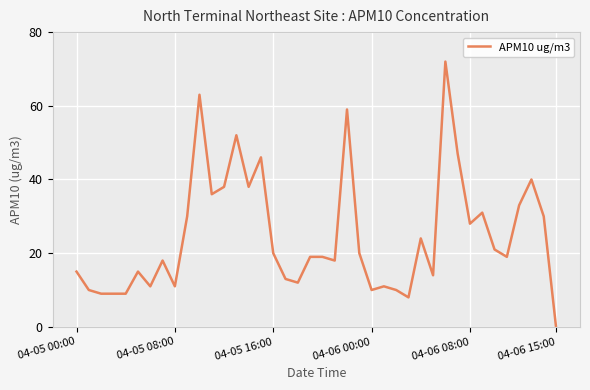

What is the greatest value displayed?

72